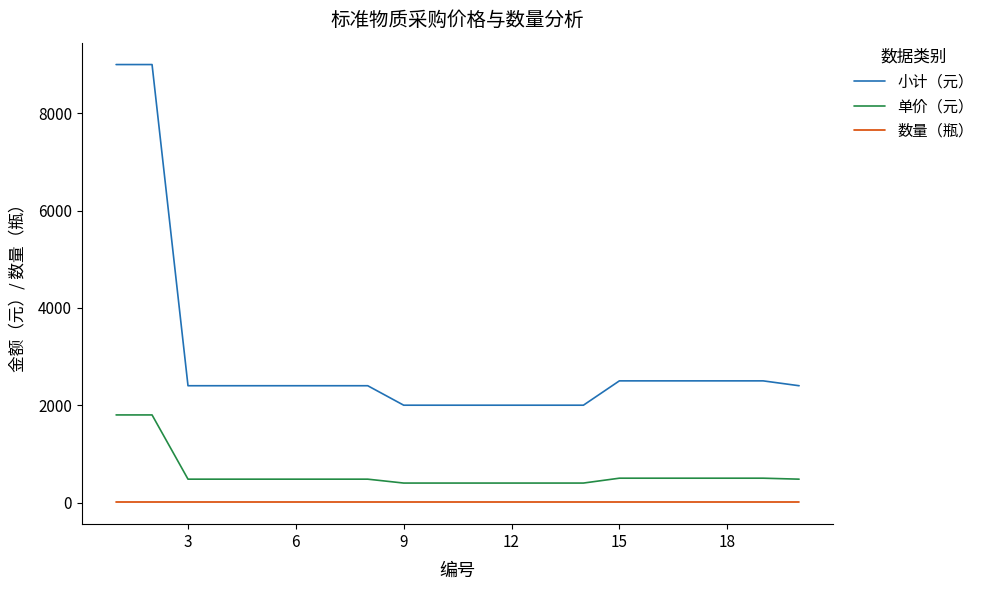

Which series has the largest total across all categories?

小计（元）